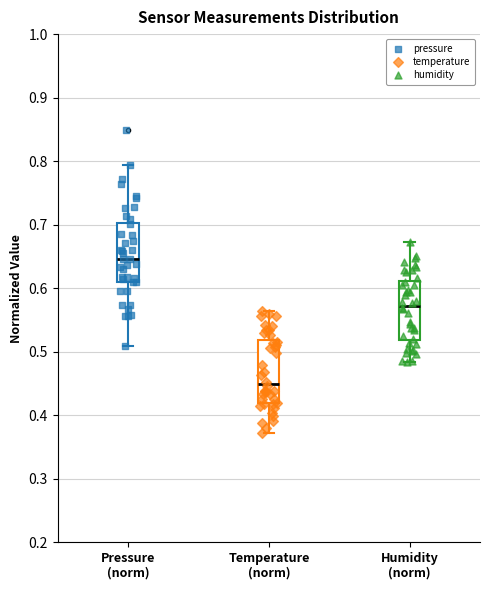

Reading left to right, transcribe this box plot: for each box, give where its median line is, the range the box spans, and where its two whiskers end, as read against the y-axis. The values are not printed on the chart, so give them approximately, as read against the axis.

Pressure (norm): median 0.65, box 0.61 to 0.70, whiskers 0.51 to 0.79
Temperature (norm): median 0.45, box 0.42 to 0.52, whiskers 0.37 to 0.56
Humidity (norm): median 0.57, box 0.52 to 0.61, whiskers 0.48 to 0.67